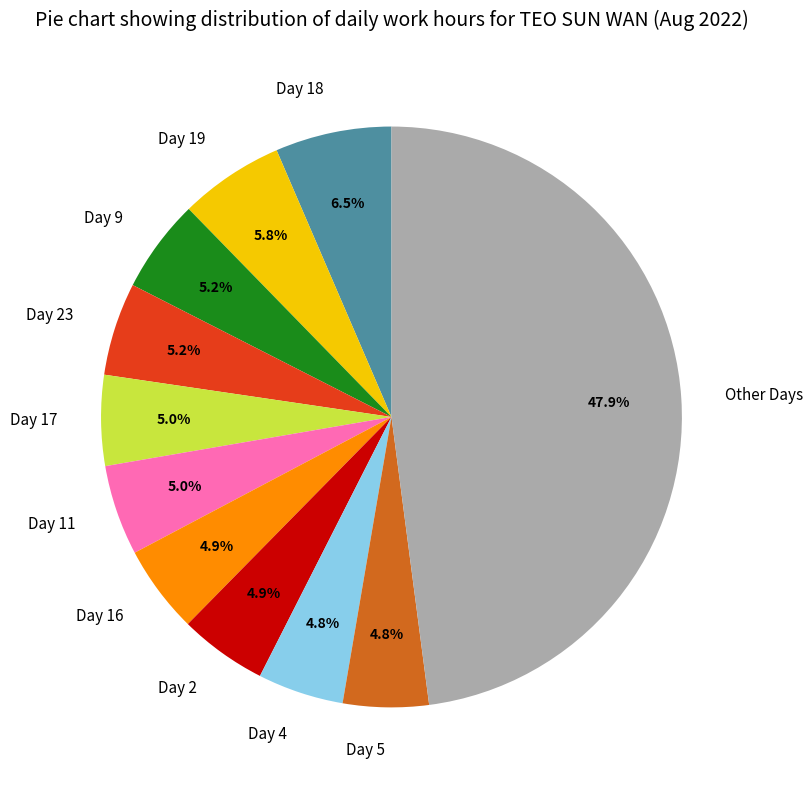

What is the largest slice in the pie chart?

Other Days